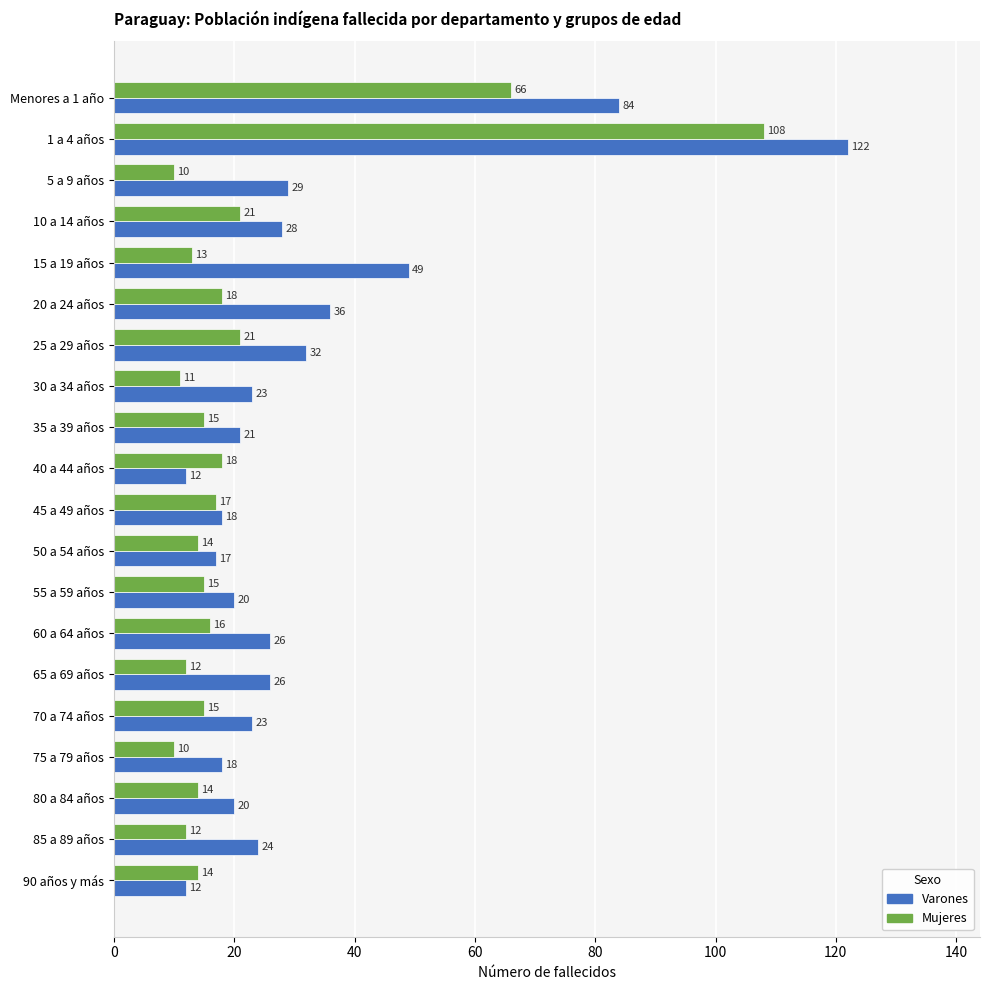

Which series has the widest spread of values?

Varones